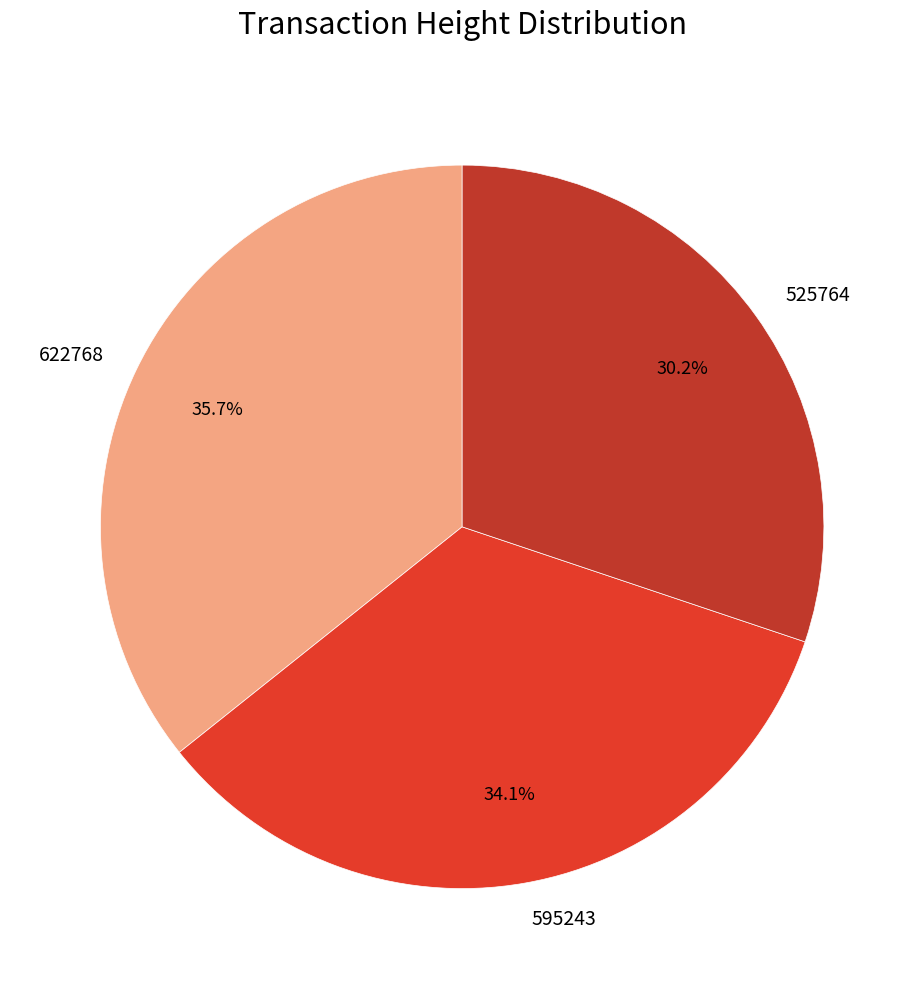

What is the largest slice in the pie chart?

622768